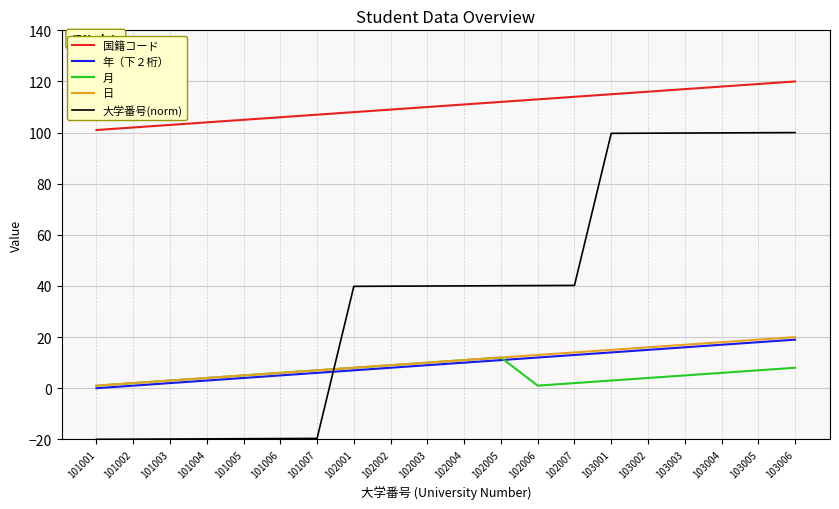

Which series changed the most between 102005 and 103002?

大学番号(norm)